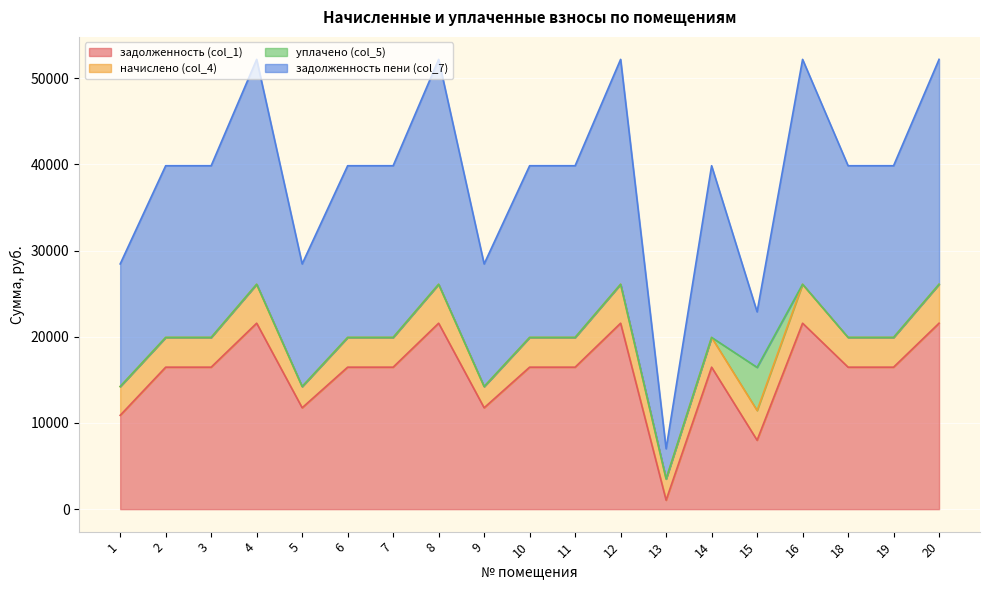

What is the difference between the maximum and second lowest values in the задолженность (col_1) series?

13575.0